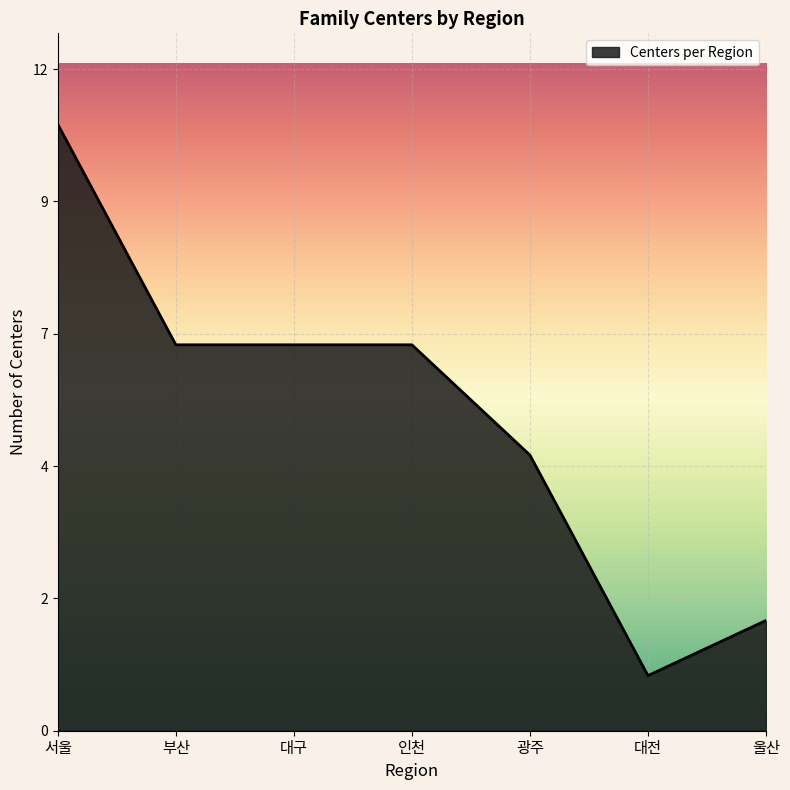

List the labels in order of value, smallest first.

대전, 울산, 광주, 부산, 대구, 인천, 서울